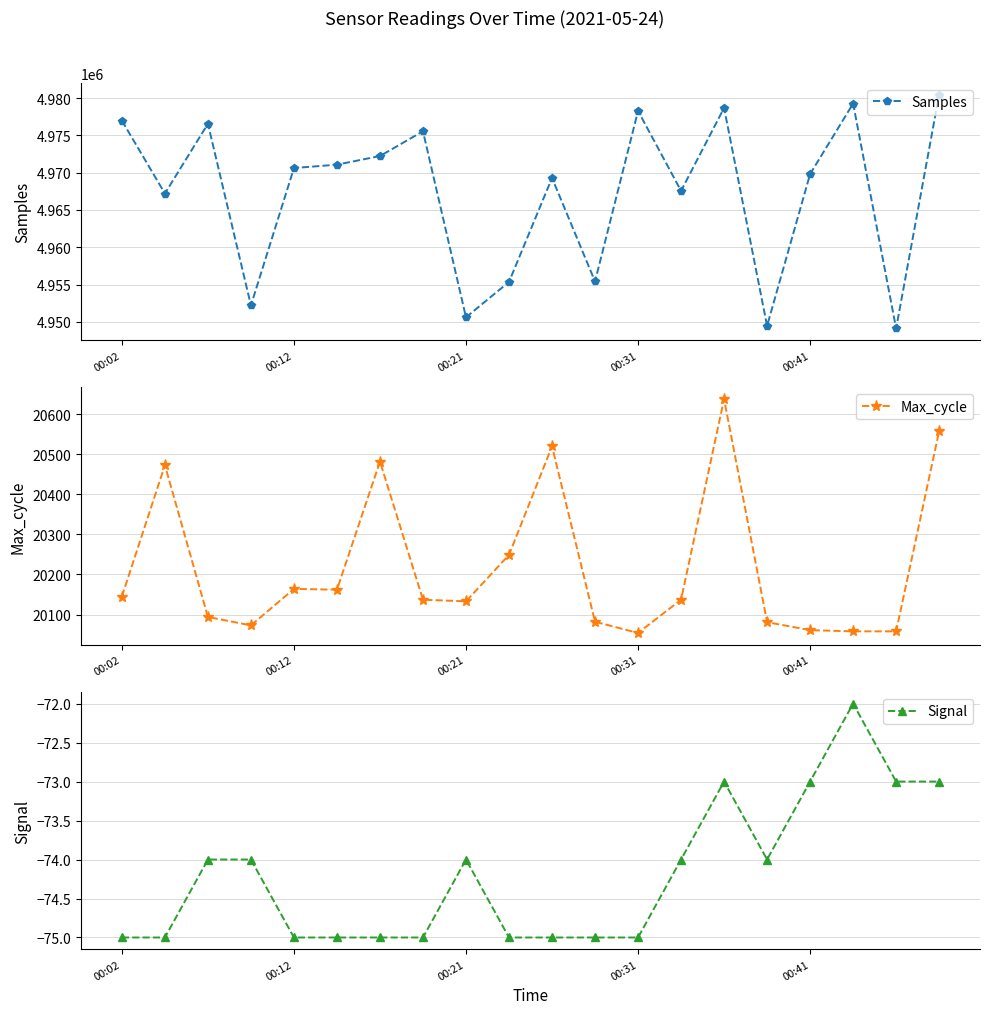

What is the sum of all Signal values?

-1484